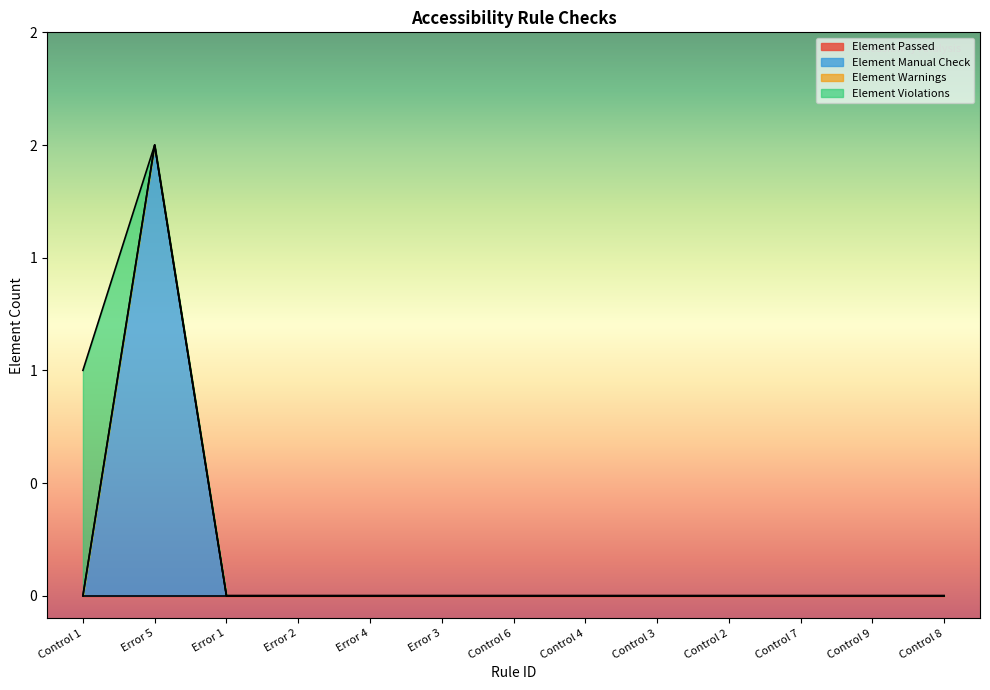

Which series has the largest total across all categories?

Element Manual Check